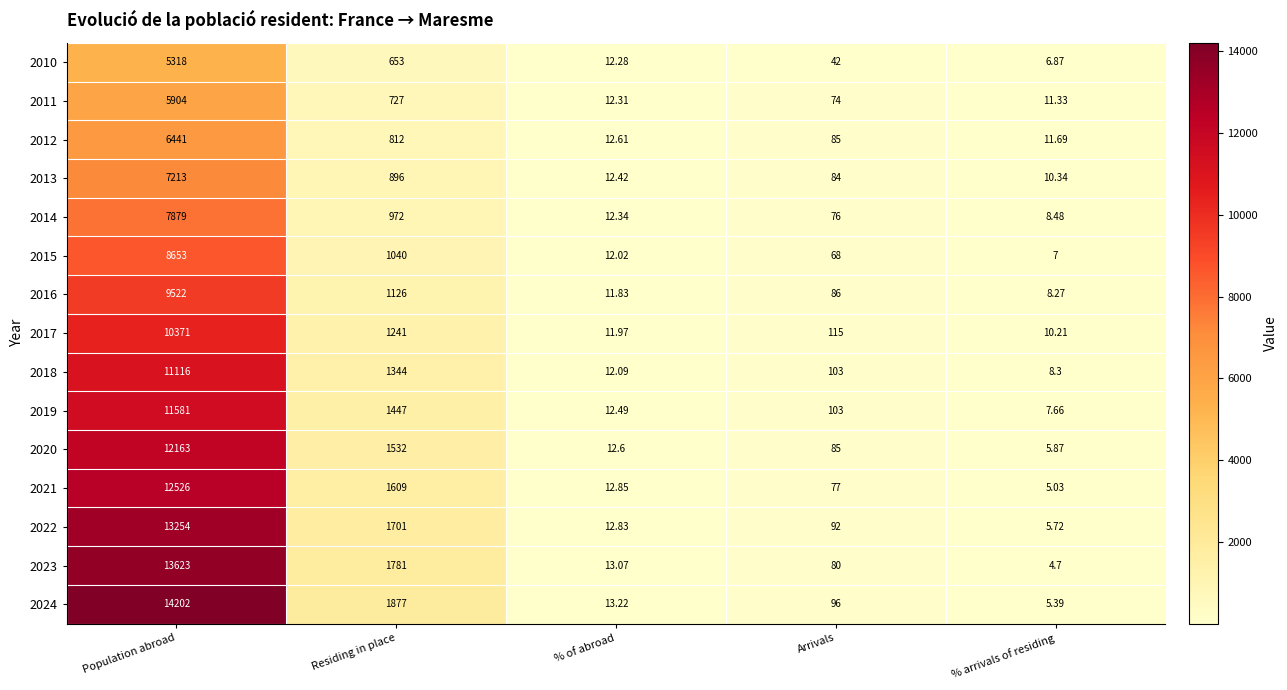

Which label corresponds to the smallest value in the chart?

% arrivals of residing